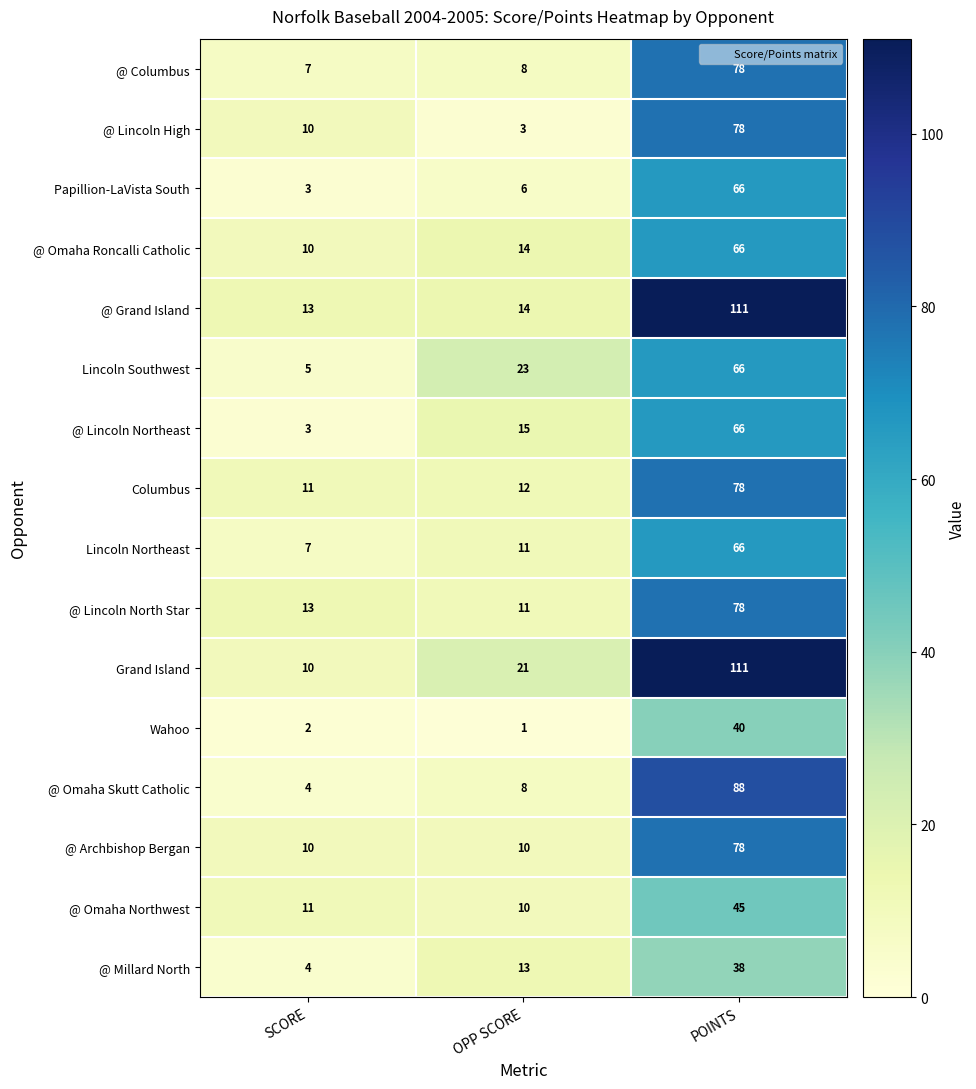

The @ Omaha Northwest series shows 73 at POINTS. True or false?

False